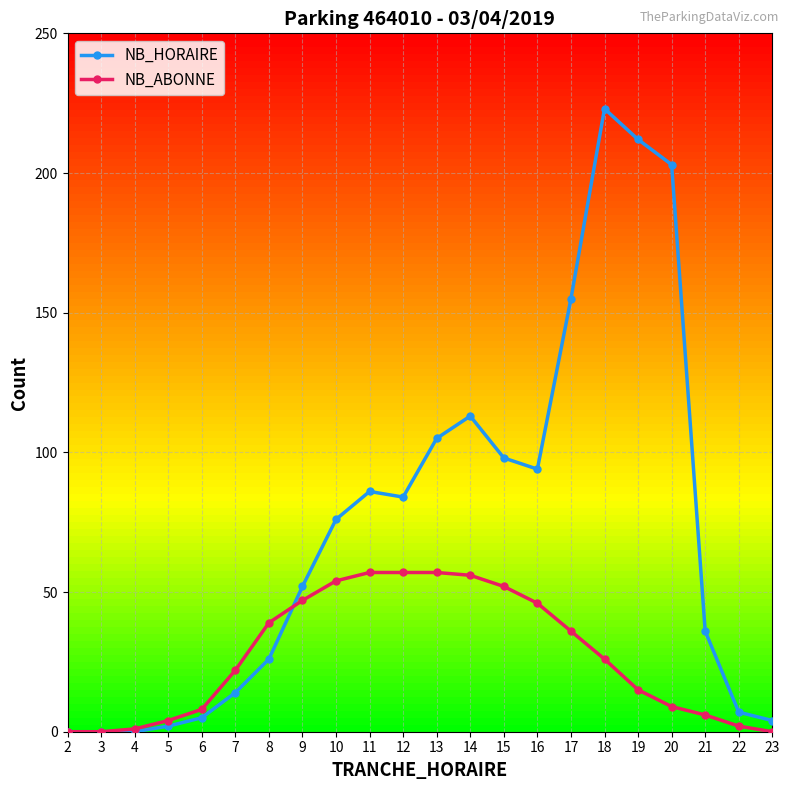

Which series ends up on top after the final intersection of NB_HORAIRE and NB_ABONNE?

NB_HORAIRE